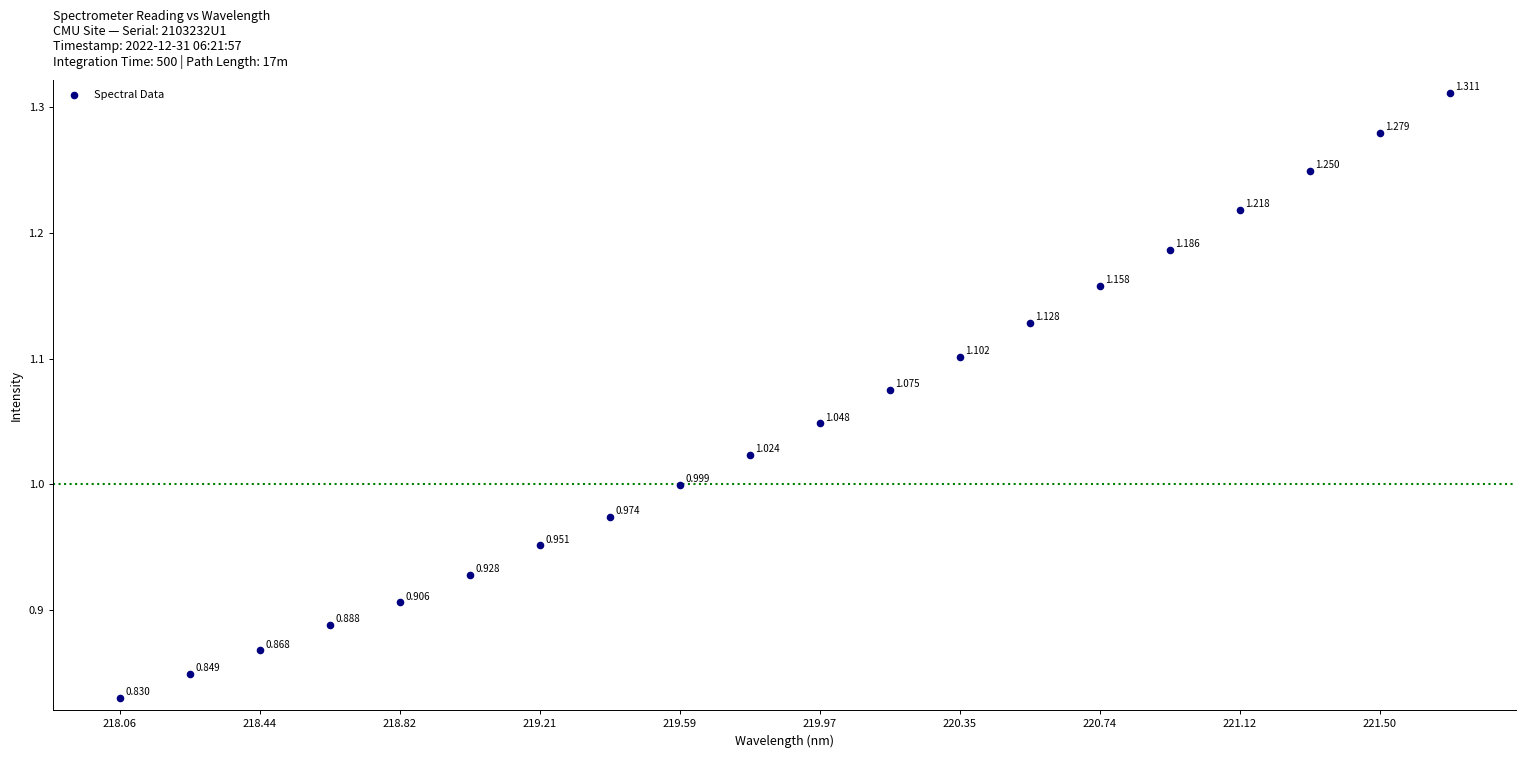

How many points are shown in the scatter plot?

20